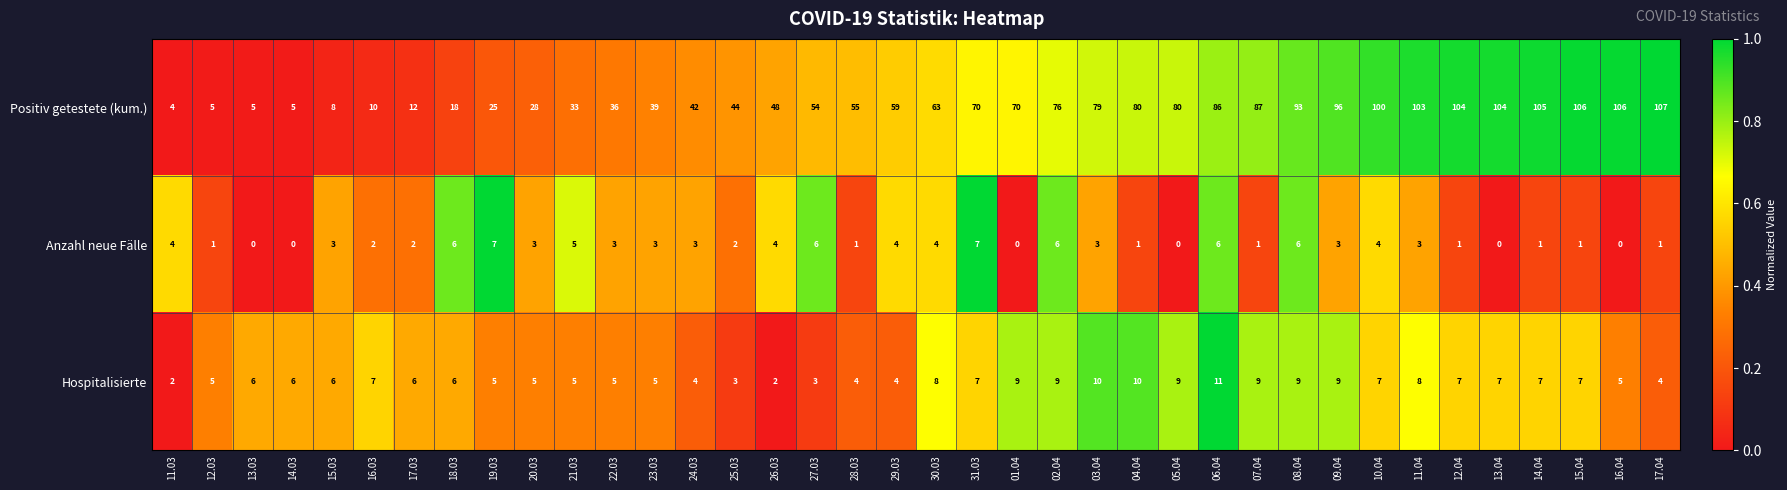

What is the average value of the Hospitalisierte series?

6